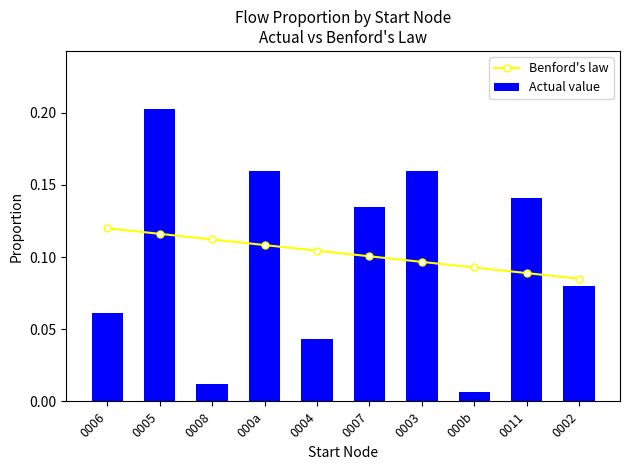

How many Benford's law values are between 0 and 1?

10